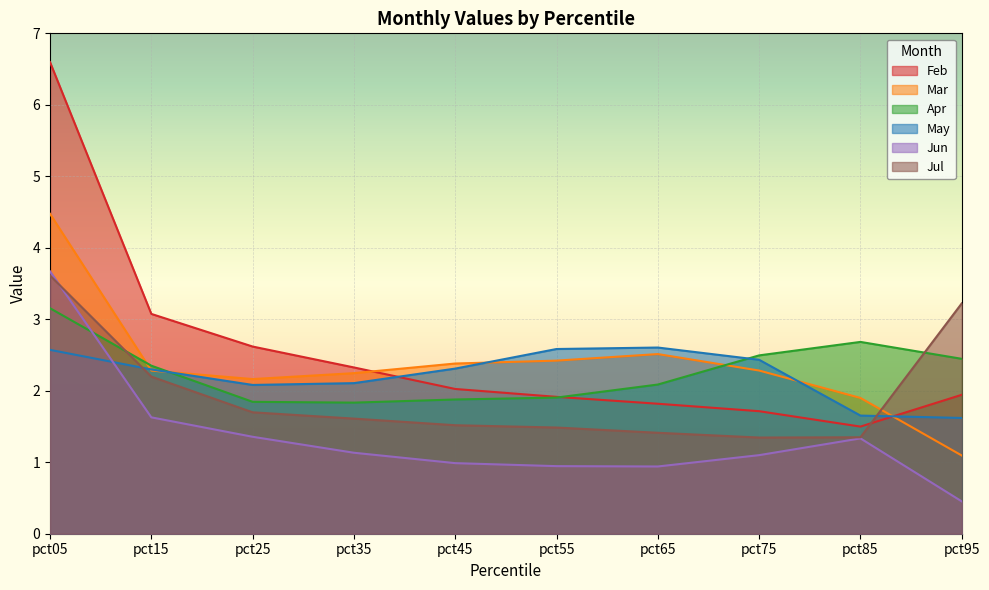

What is the value of the Mar point at the 8th from the left?

2.3